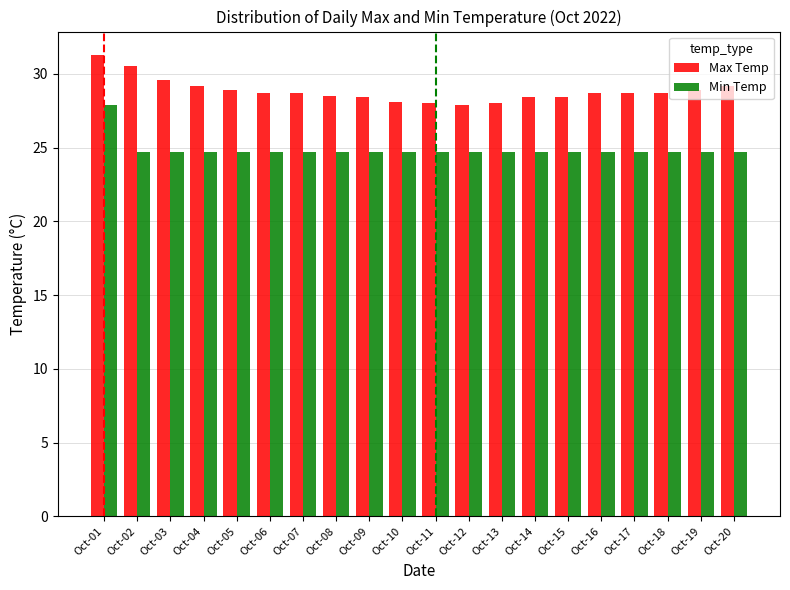

What is the sum of all Max Temp values?

576.8